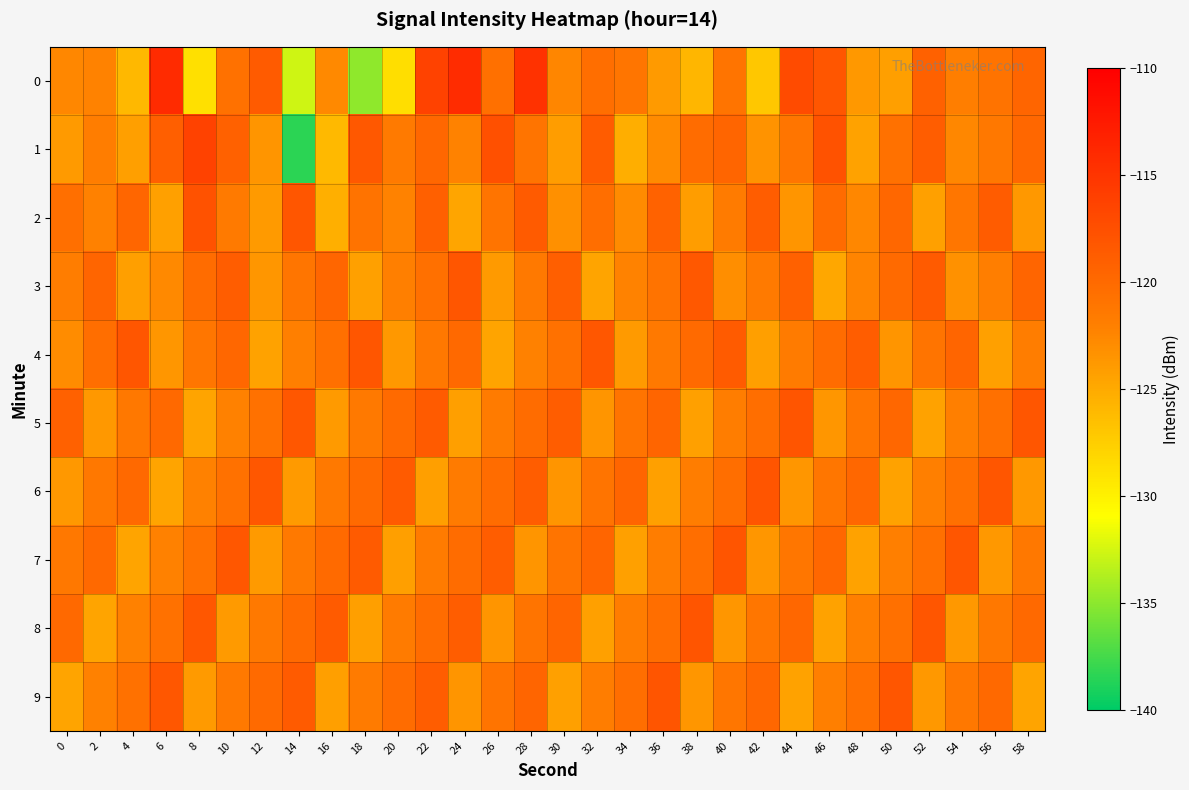

Which series has the largest range (max minus min)?

1